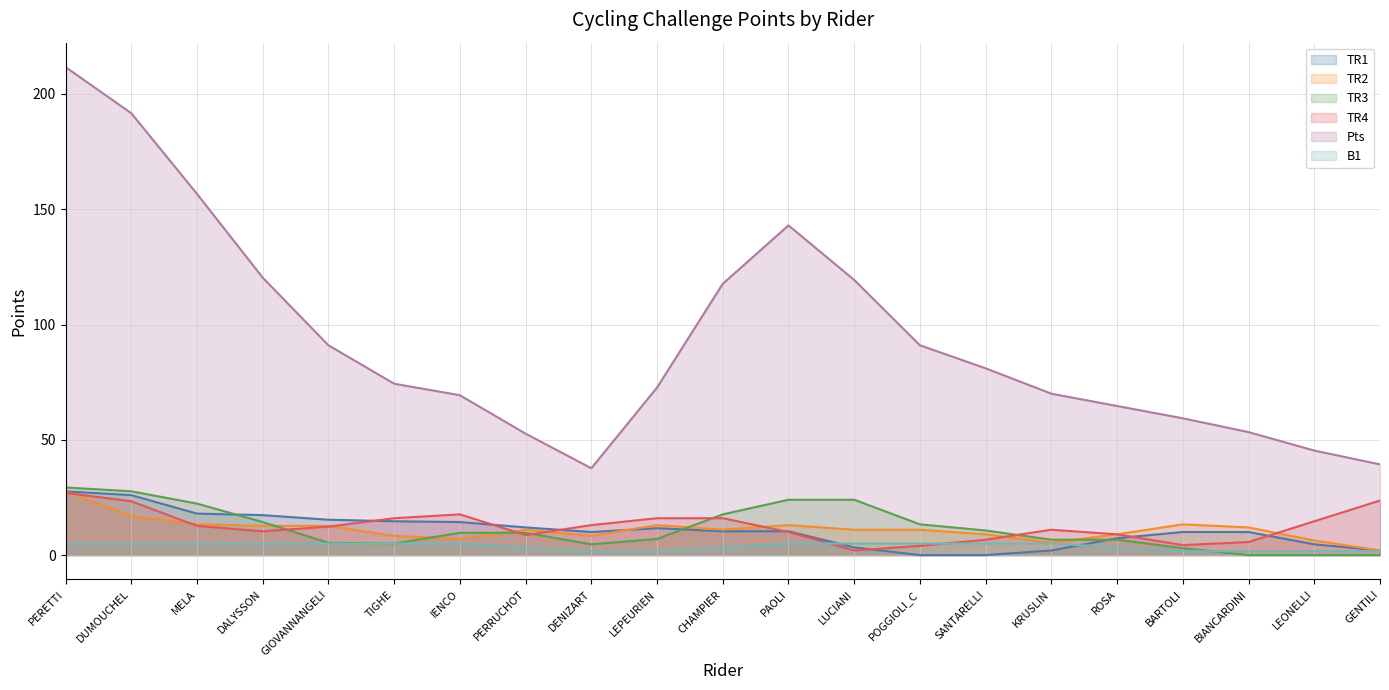

Between PERETTI and GIOVANNANGELI, which series saw the biggest shift?

Pts